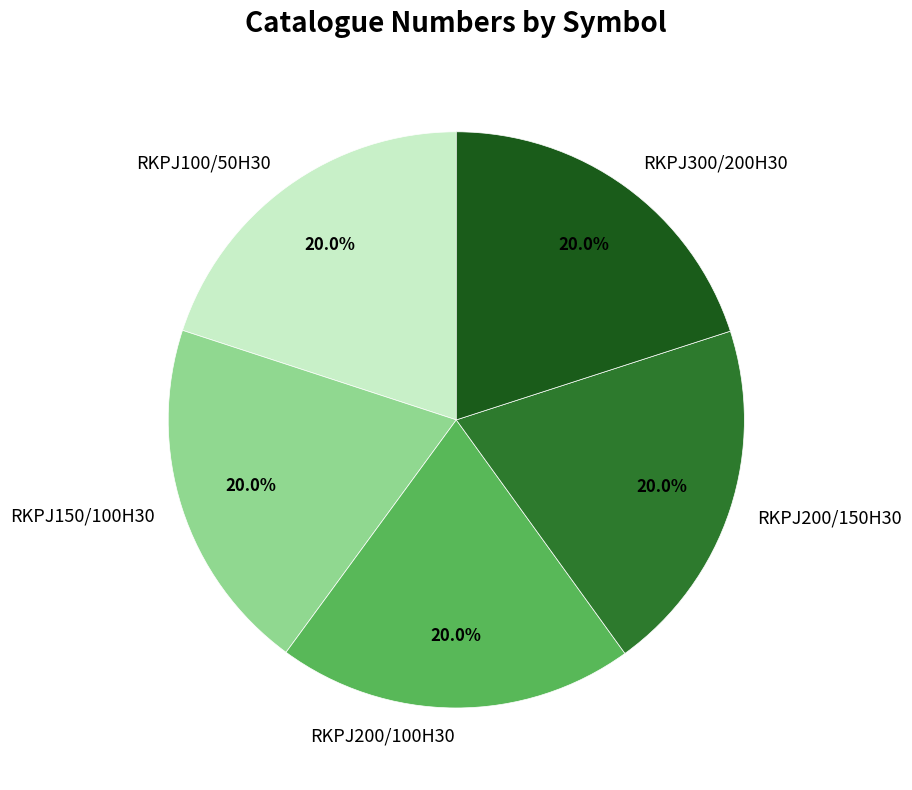

Is the sum of RKPJ200/150H30 and RKPJ300/200H30 greater than half?

No